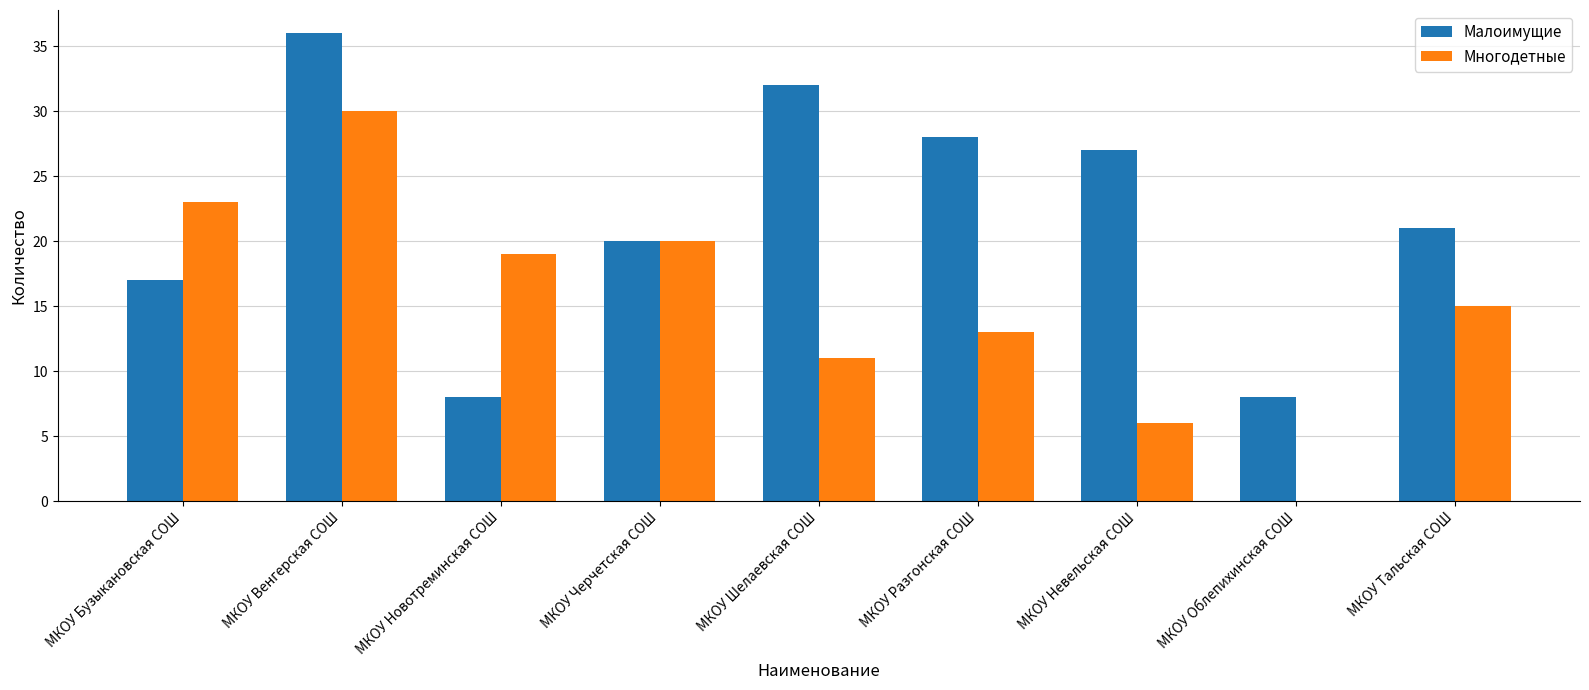

What is the greatest value displayed?

36